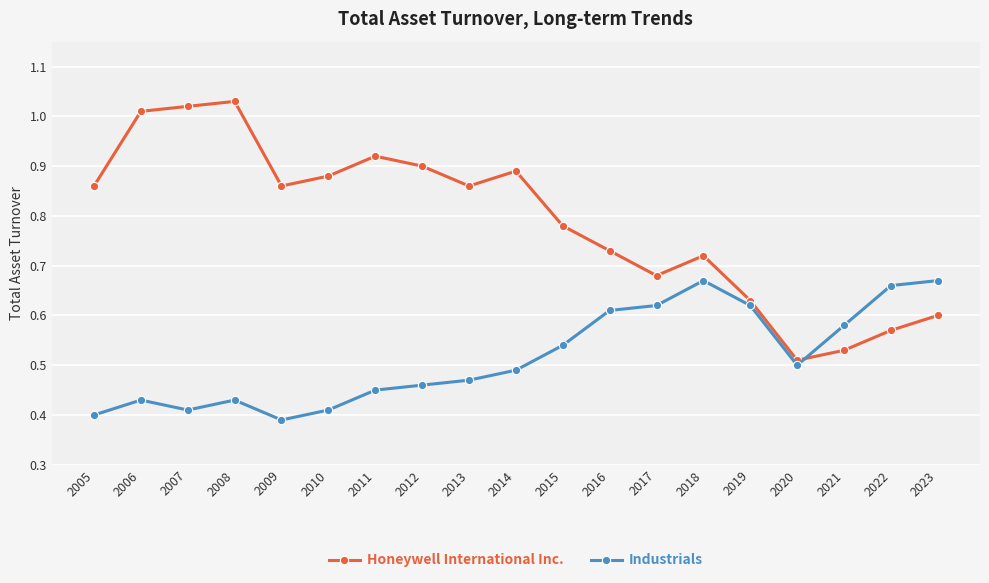

True or false: Honeywell International Inc. has more than 0 interior local peaks.

True